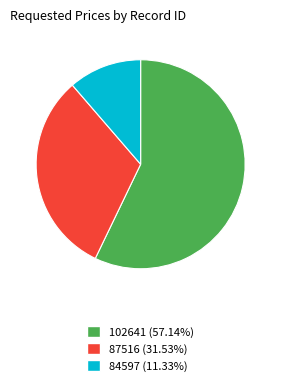

Do 84597 and 87516 together represent more than half of the pie?

No